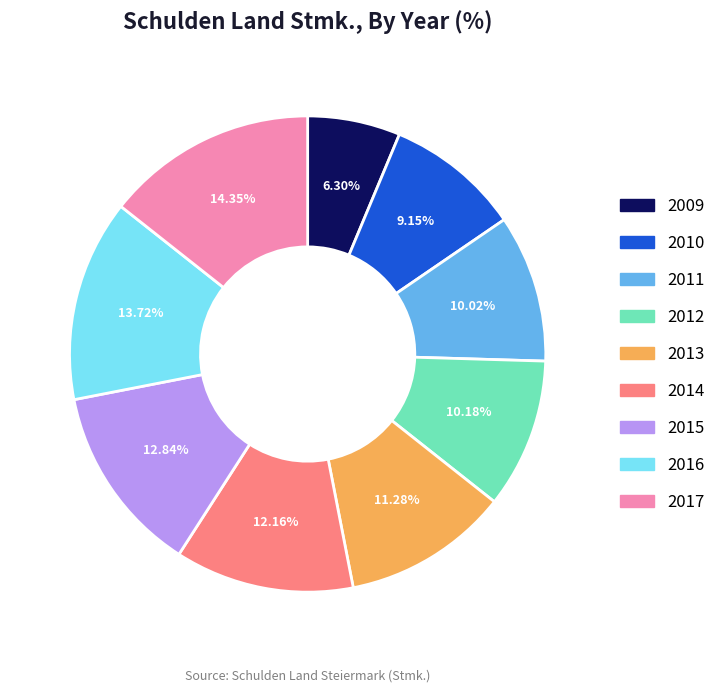

Is 2012 the majority of the pie?

No